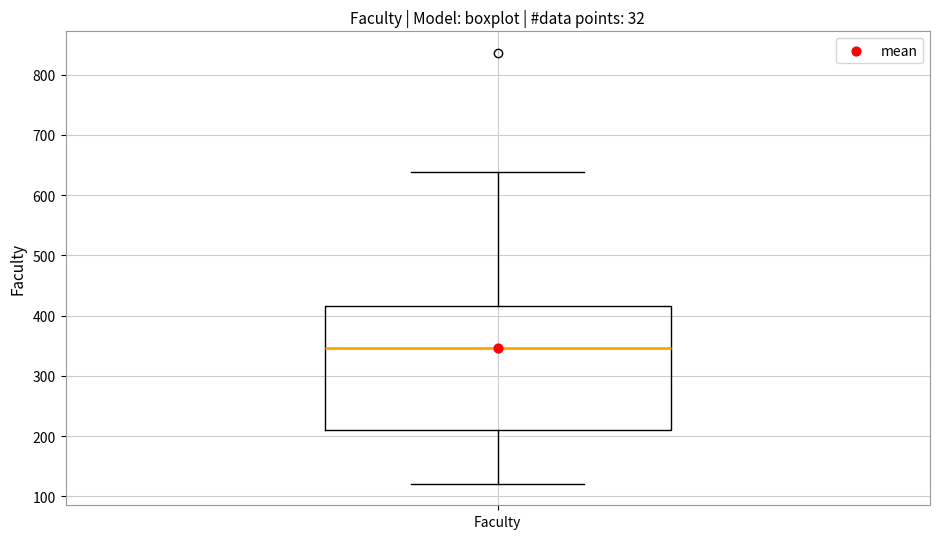

Read this box plot against the y-axis: the position of the median line, the range covered by the box, and the ends of both whiskers. The values are not printed on the chart, so give them approximately, as read against the axis.

median 350, box 210 to 420, whiskers 120 to 640